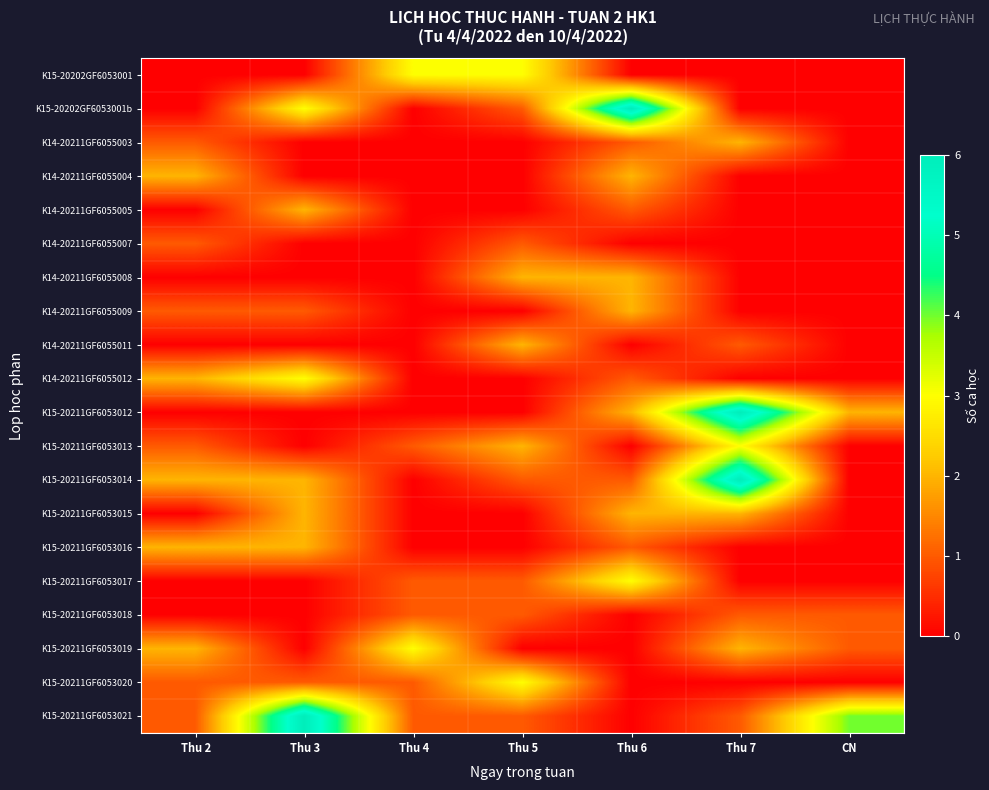

Between Thu 7 and CN, which series saw the biggest shift?

K15-20211GF6053014